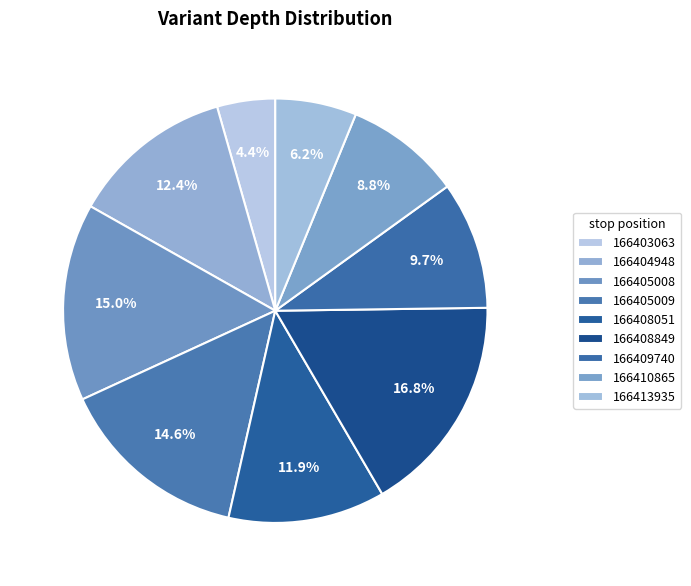

How many segments does this pie chart have?

9